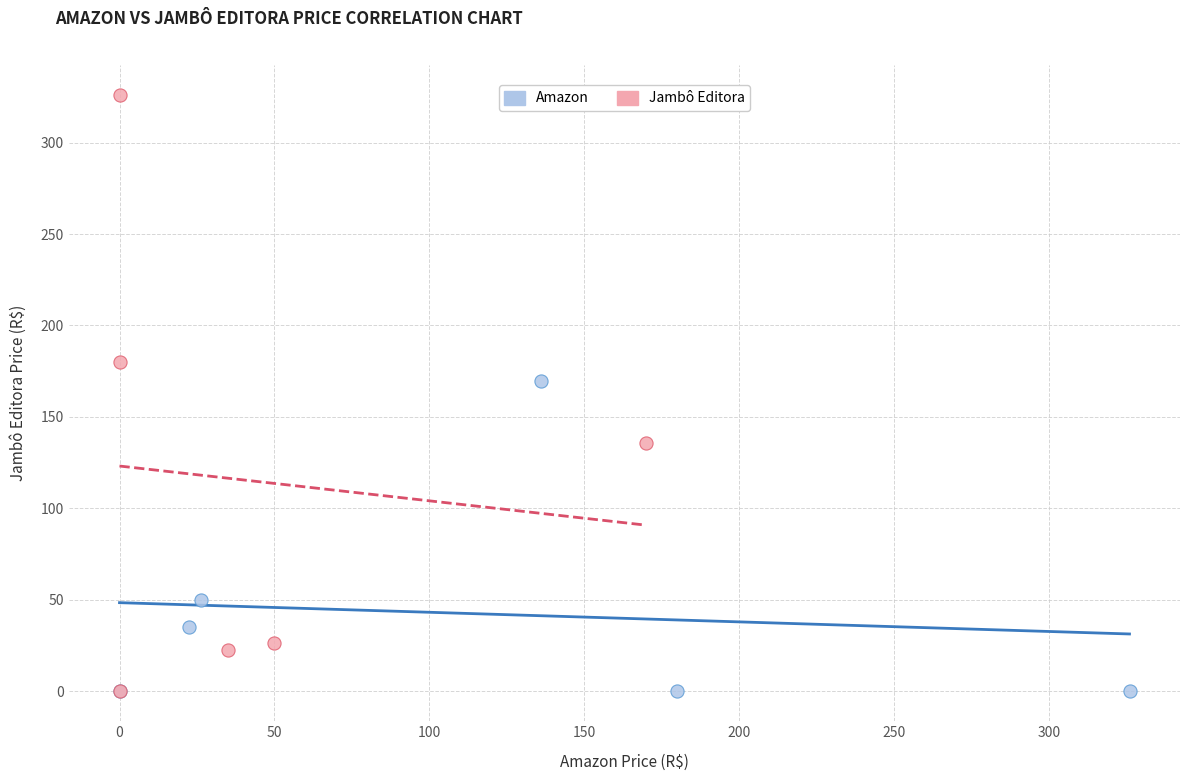

Which series contains the highest Y value?

Jambô Editora